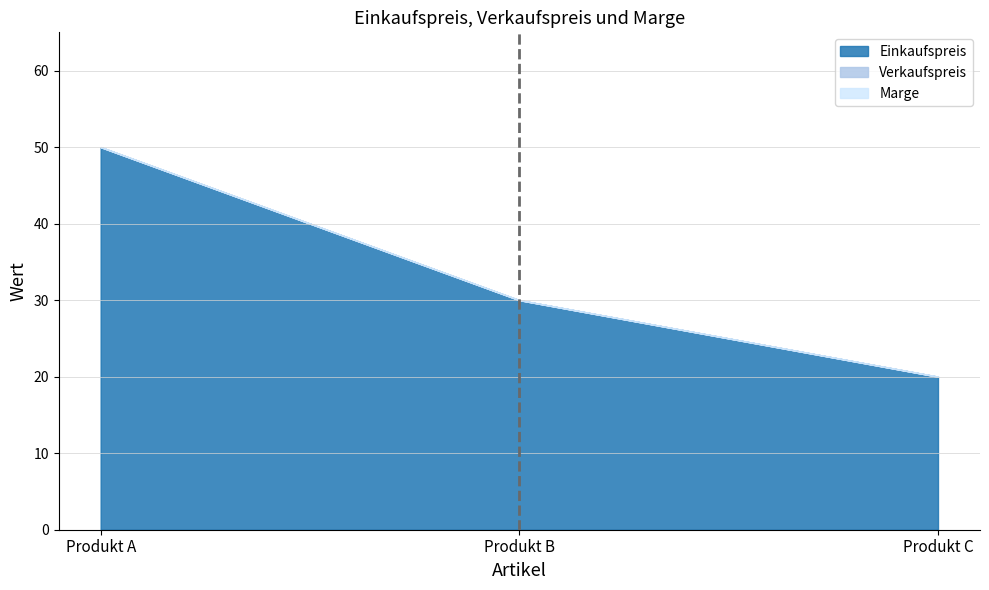

At how many categories does at least one series exceed 6?

3